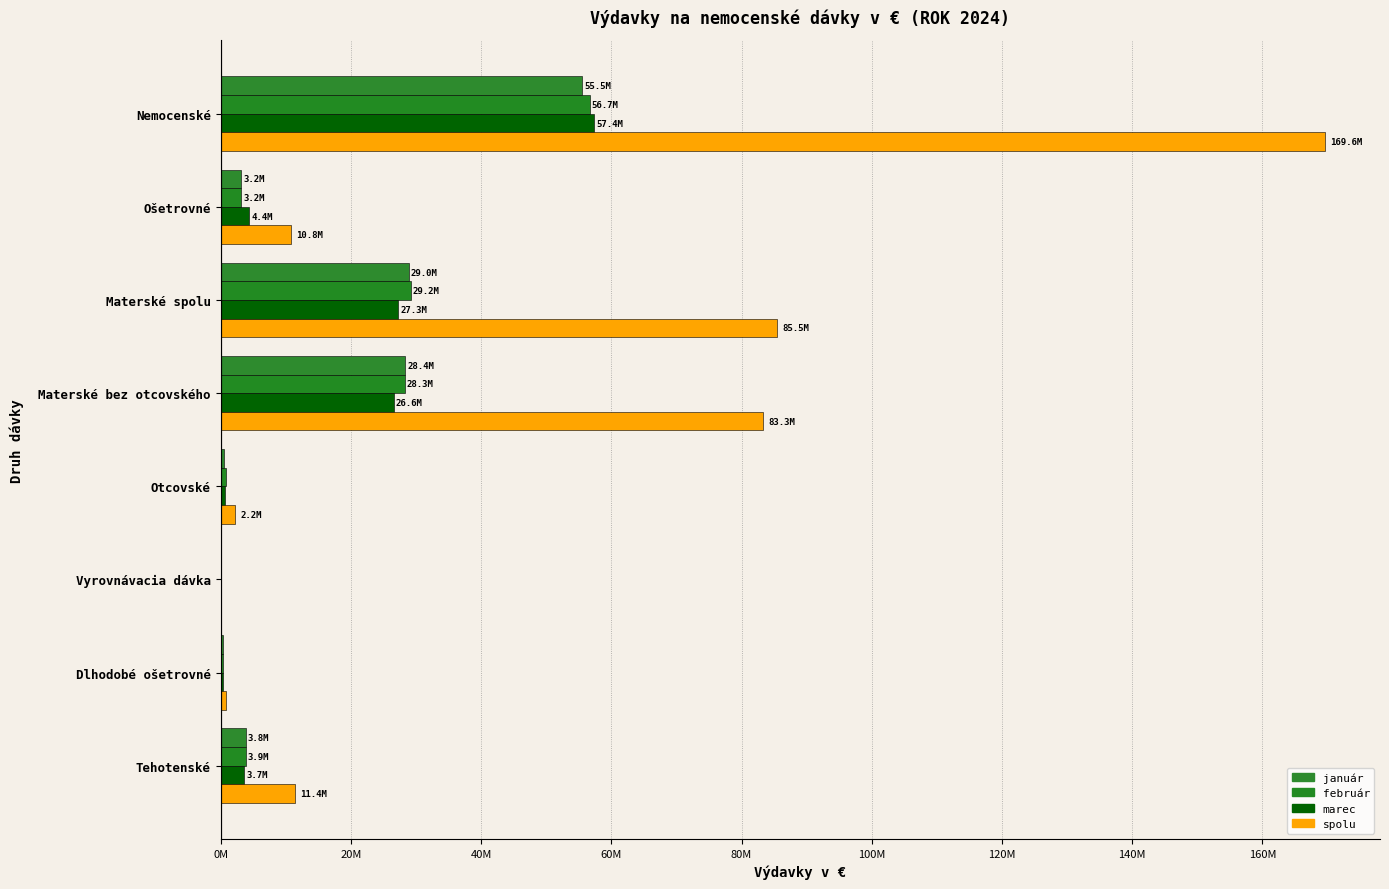

How many values in the február series are below 3867613?

4